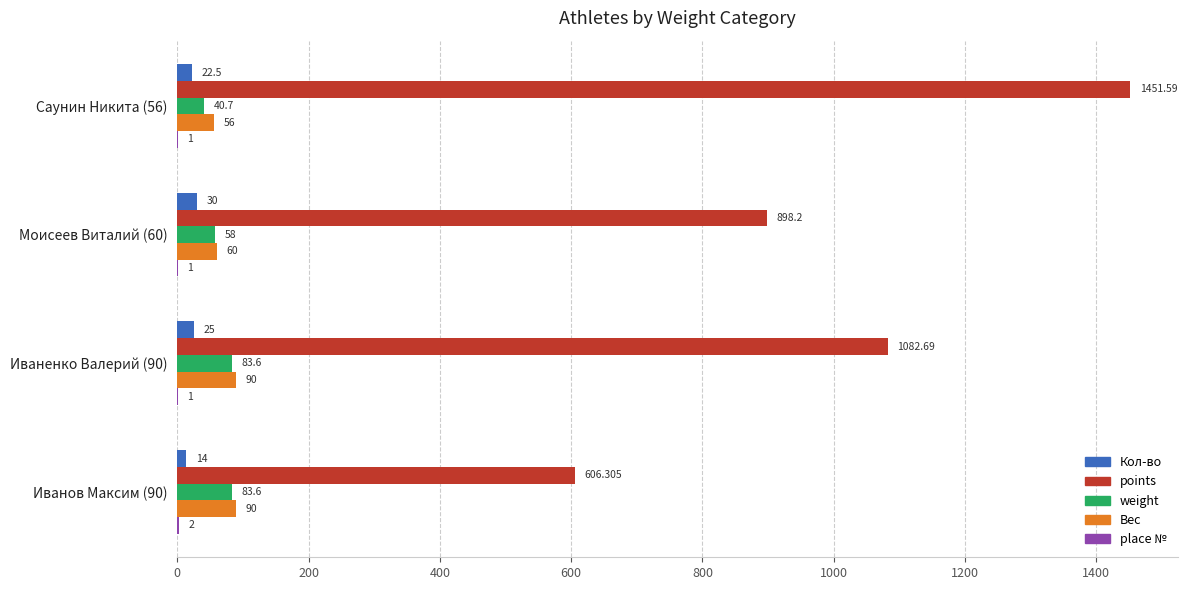

Which series has the largest range (max minus min)?

points